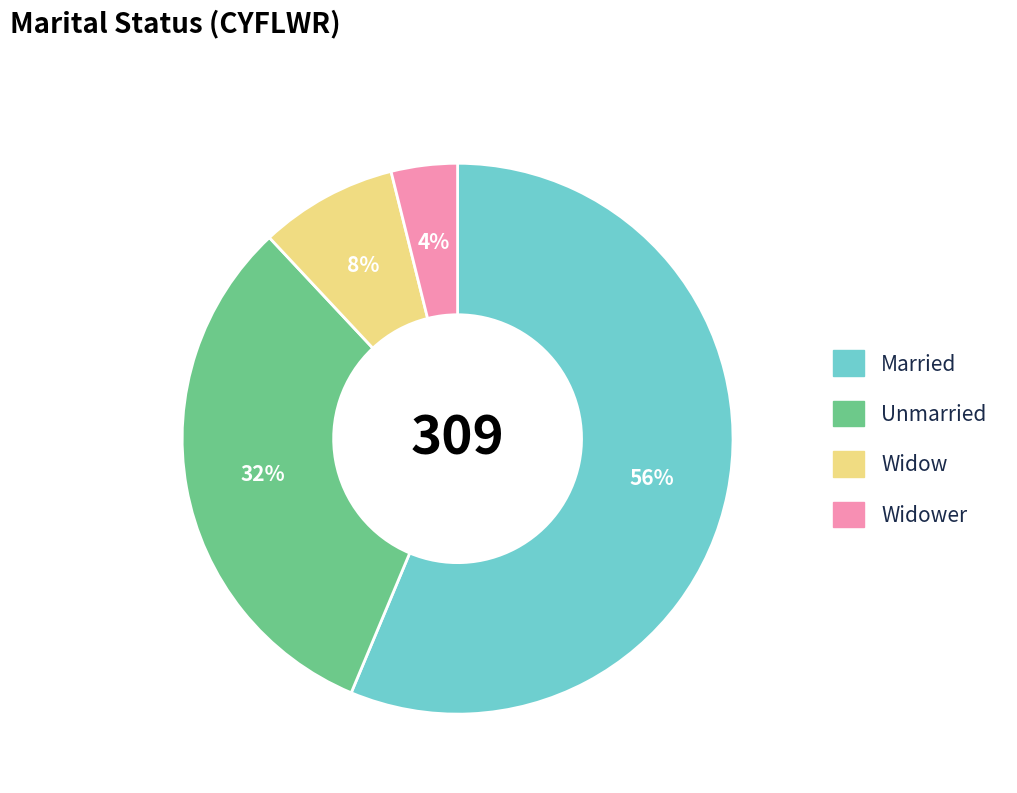

What is the largest slice in the pie chart?

Married